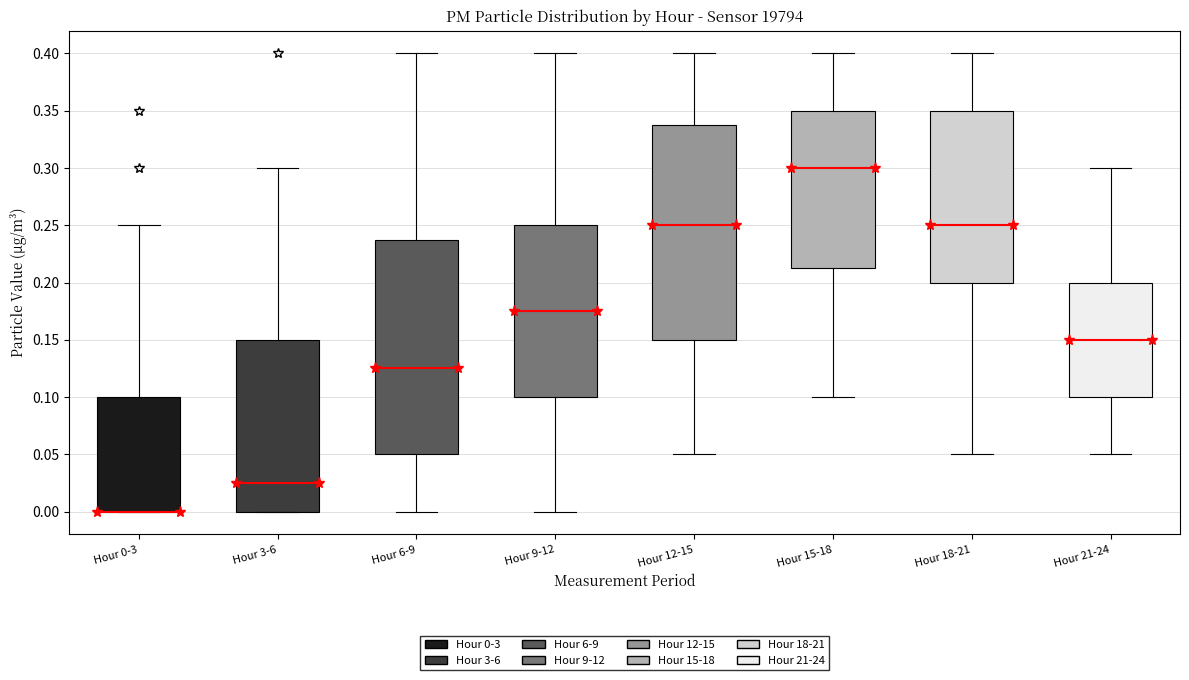

Reading left to right, transcribe this box plot: for each box, give where its median line is, the range the box spans, and where its two whiskers end, as read against the y-axis. The values are not printed on the chart, so give them approximately, as read against the axis.

Hour 0-3: median 0.000 (drawn on the box's lower edge), box 0.000 to 0.100, whiskers 0.000 to 0.250
Hour 3-6: median 0.025, box 0.000 to 0.150, whiskers 0.000 to 0.300
Hour 6-9: median 0.125, box 0.050 to 0.240, whiskers 0.000 to 0.400
Hour 9-12: median 0.175, box 0.100 to 0.250, whiskers 0.000 to 0.400
Hour 12-15: median 0.250, box 0.150 to 0.340, whiskers 0.050 to 0.400
Hour 15-18: median 0.300, box 0.215 to 0.350, whiskers 0.100 to 0.400
Hour 18-21: median 0.250, box 0.200 to 0.350, whiskers 0.050 to 0.400
Hour 21-24: median 0.150, box 0.100 to 0.200, whiskers 0.050 to 0.300